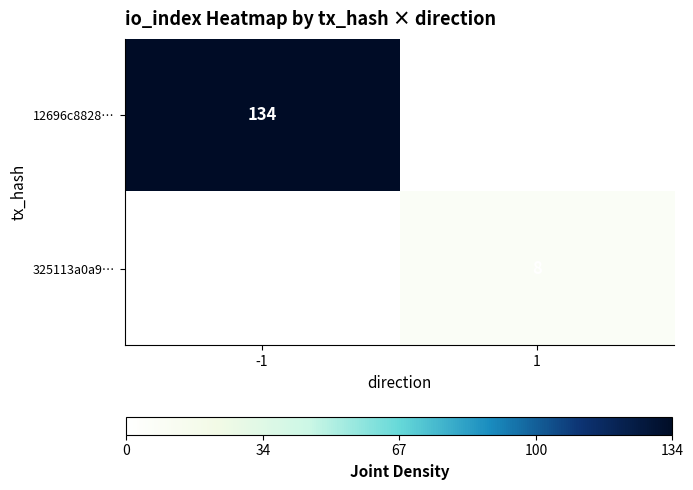

The 325113a0a9… series shows 14 at 1. True or false?

False